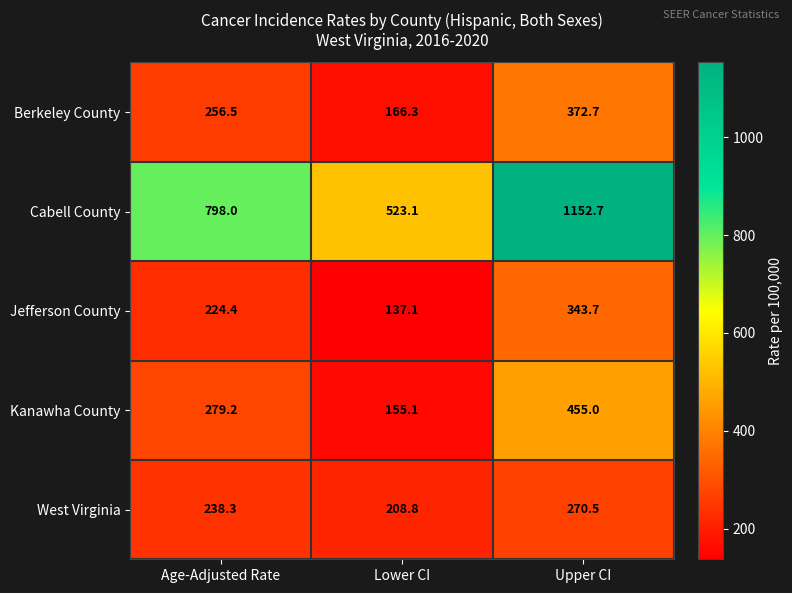

What is the average value of the Berkeley County series?

265.2